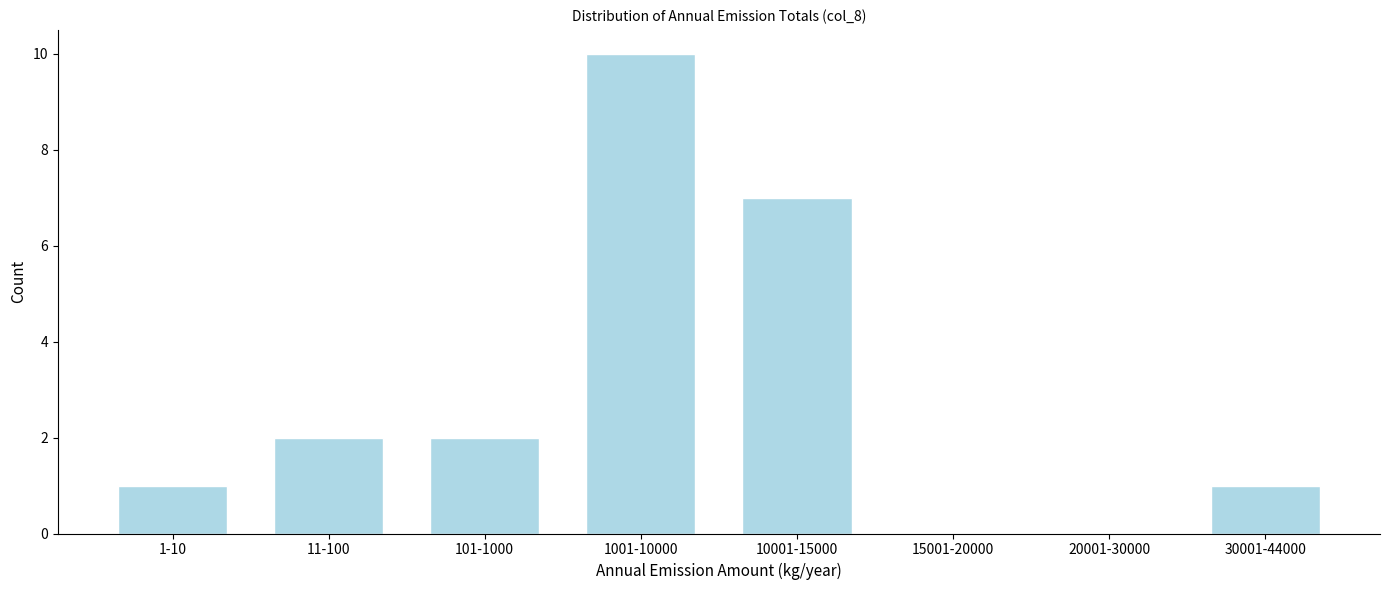

Reading left to right, list all the values displayed in this chart.

1-10=1	11-100=2	101-1000=2	1001-10000=10	10001-15000=7	15001-20000=0	20001-30000=0	30001-44000=1